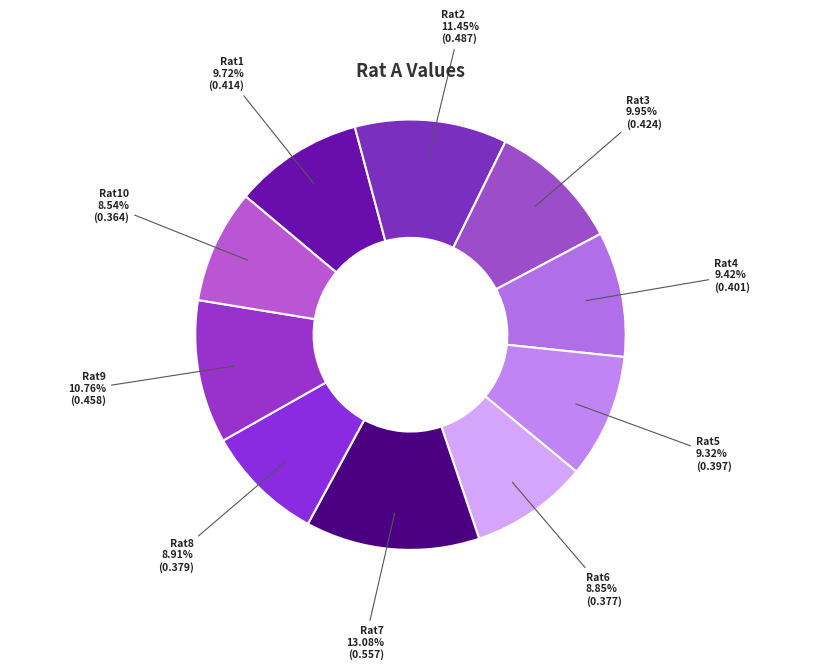

Is the sum of Rat2 and Rat5 greater than half?

No